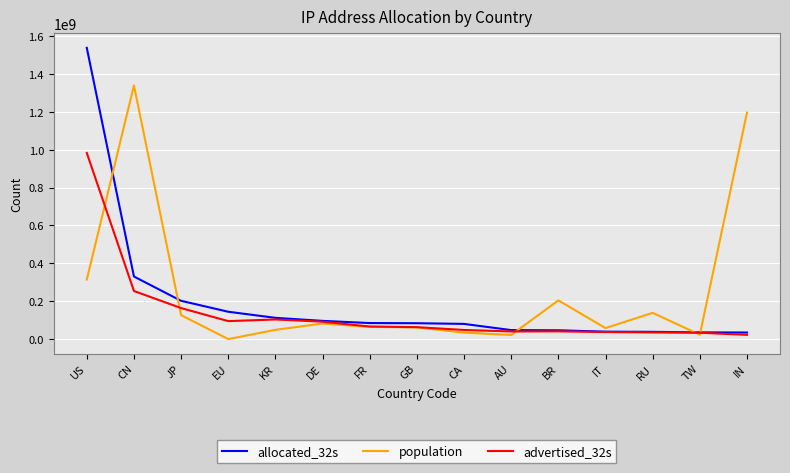

Is it true that allocated_32s equals 80196864 at CA?

True